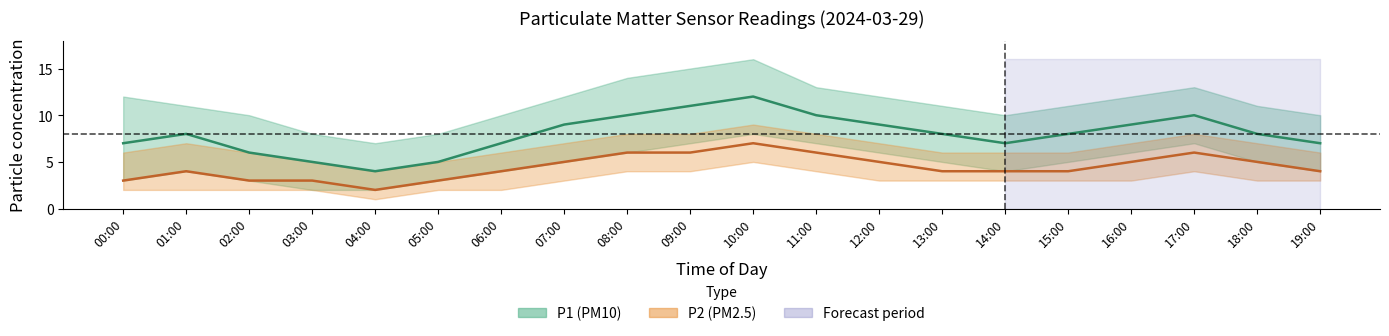

At how many categories does at least one series exceed 10?

13